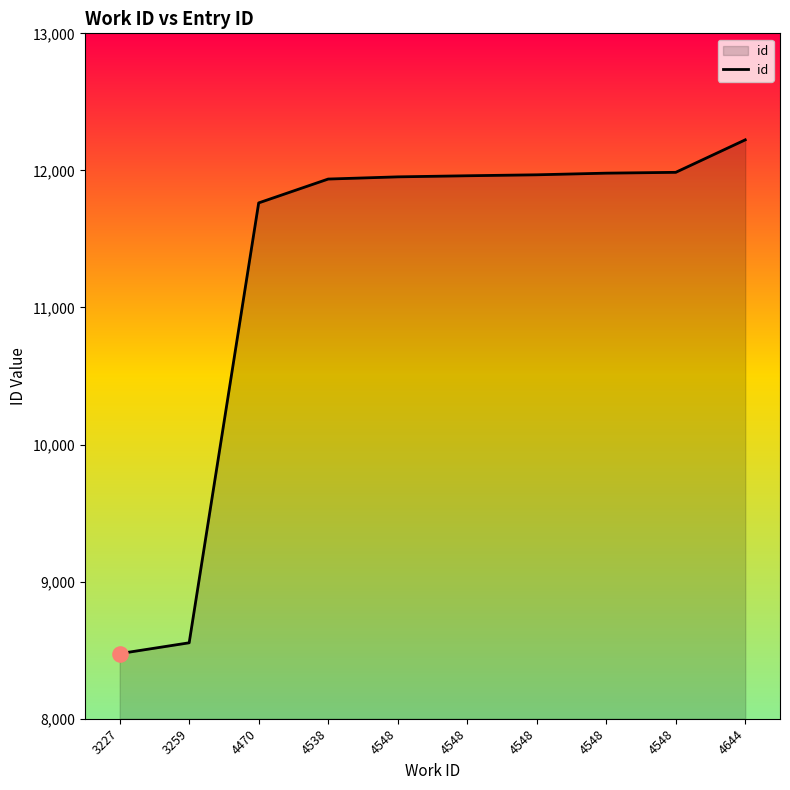

Between 4548 and 4538, which is larger?

4548